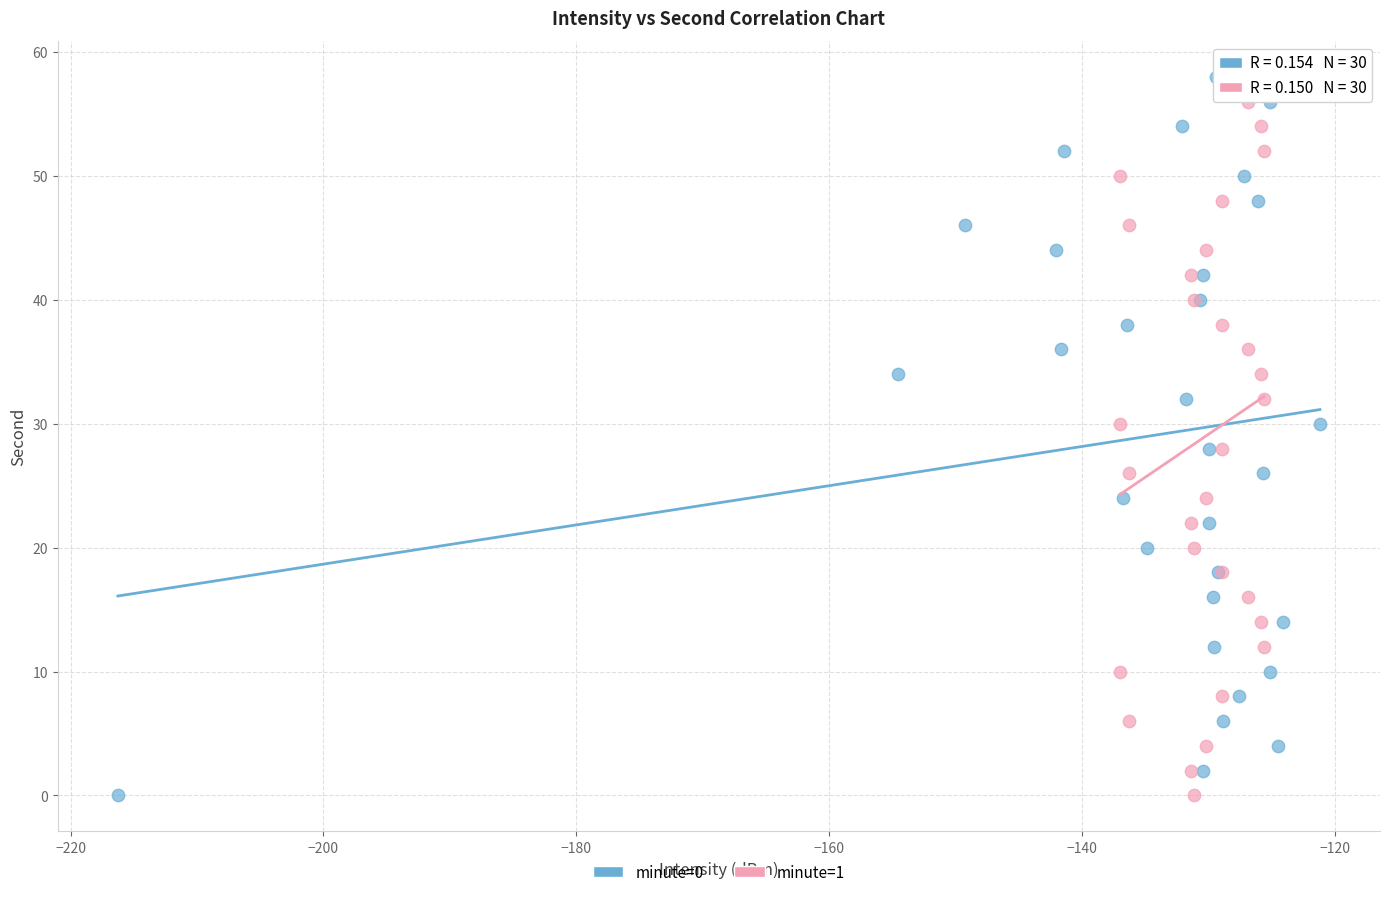

What are all the series names shown in the legend?

minute=0, minute=1